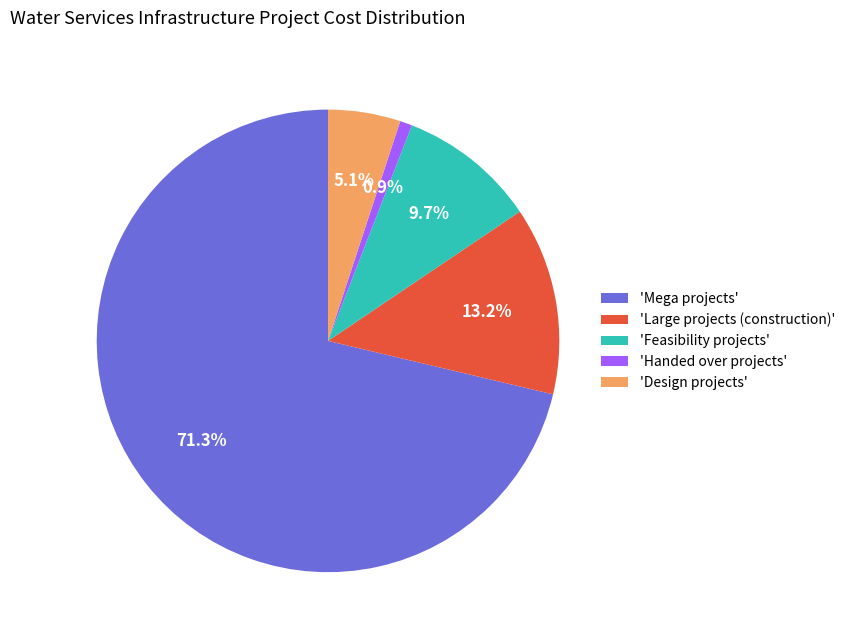

Rank the categories by value from highest to lowest.

'Mega projects', 'Large projects (construction)', 'Feasibility projects', 'Design projects', 'Handed over projects'